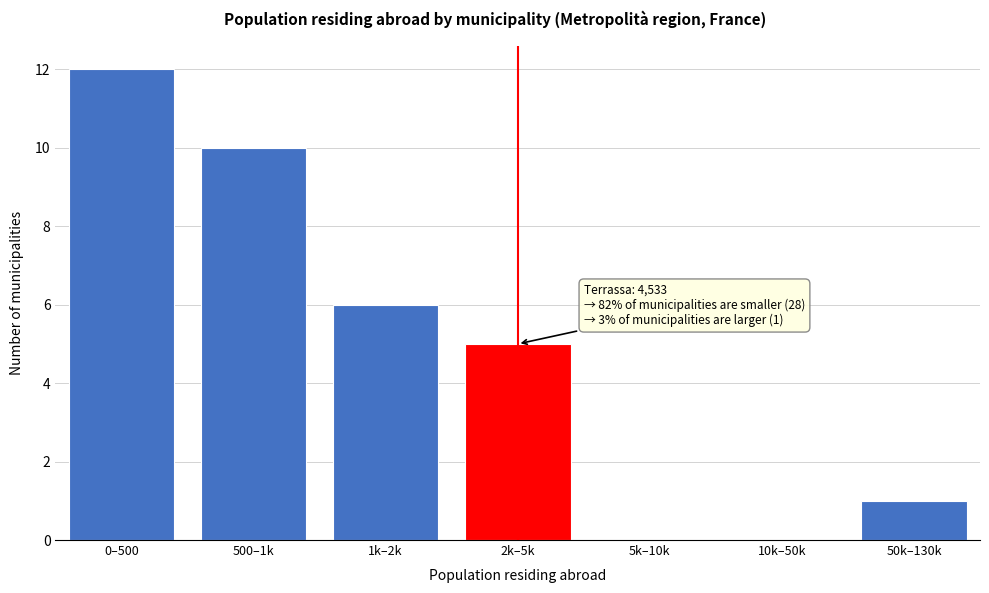

Reading left to right, transcribe all the data shown in this chart.

0–500=12	500–1k=10	1k–2k=6	2k–5k=5	5k–10k=0	10k–50k=0	50k–130k=1